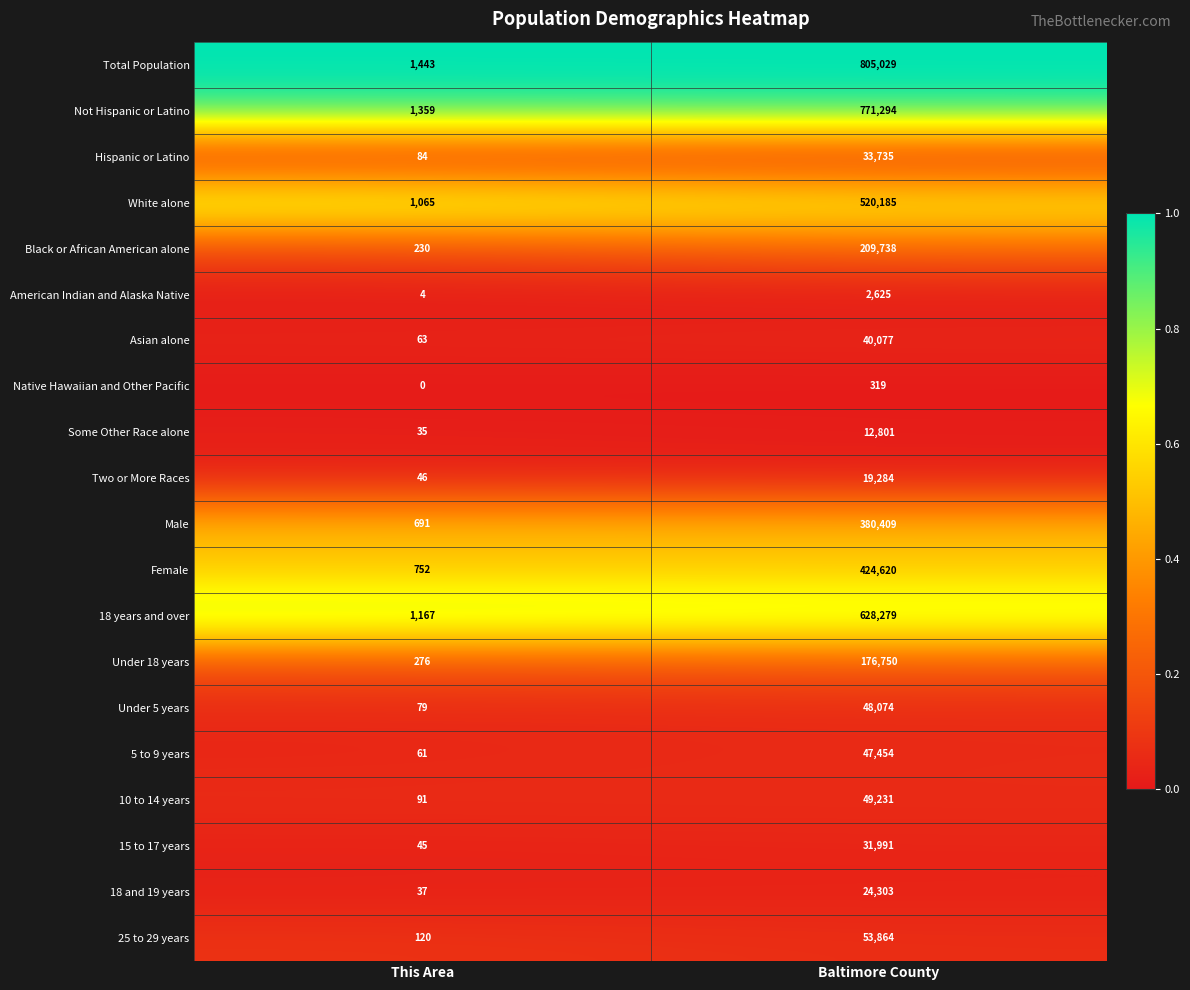

The Total Population series shows 2088 at This Area. True or false?

False